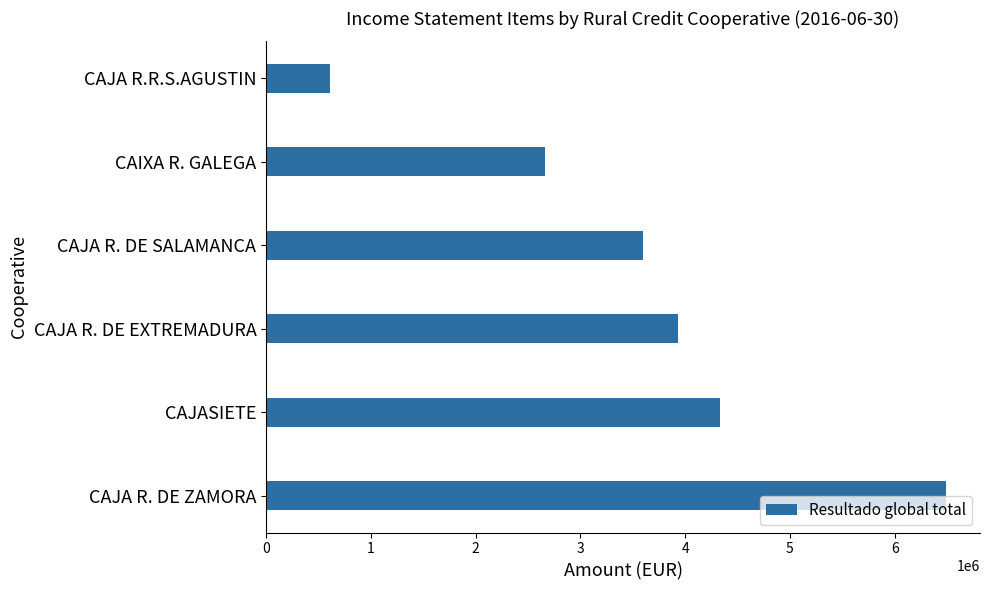

What is the difference between the maximum and second lowest values?

3829063.3